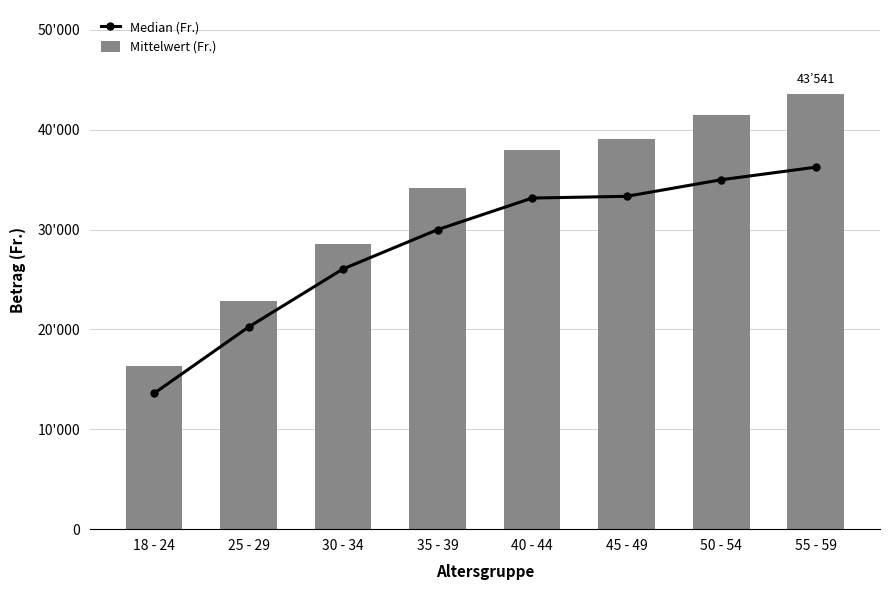

List the series in order of their peak value, lowest first.

Median (Fr.), Mittelwert (Fr.)